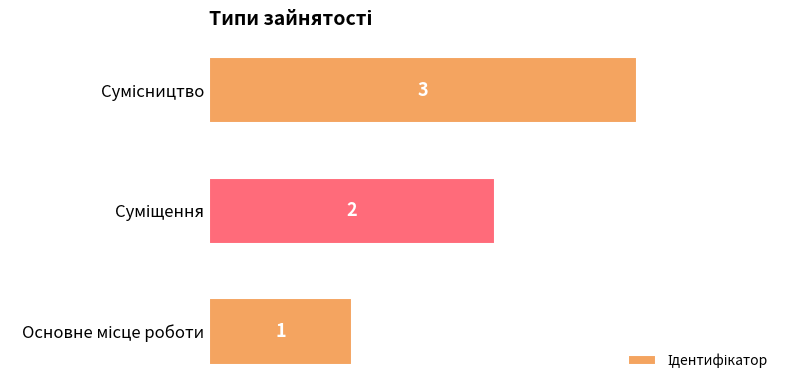

What is the sum of all values?

6